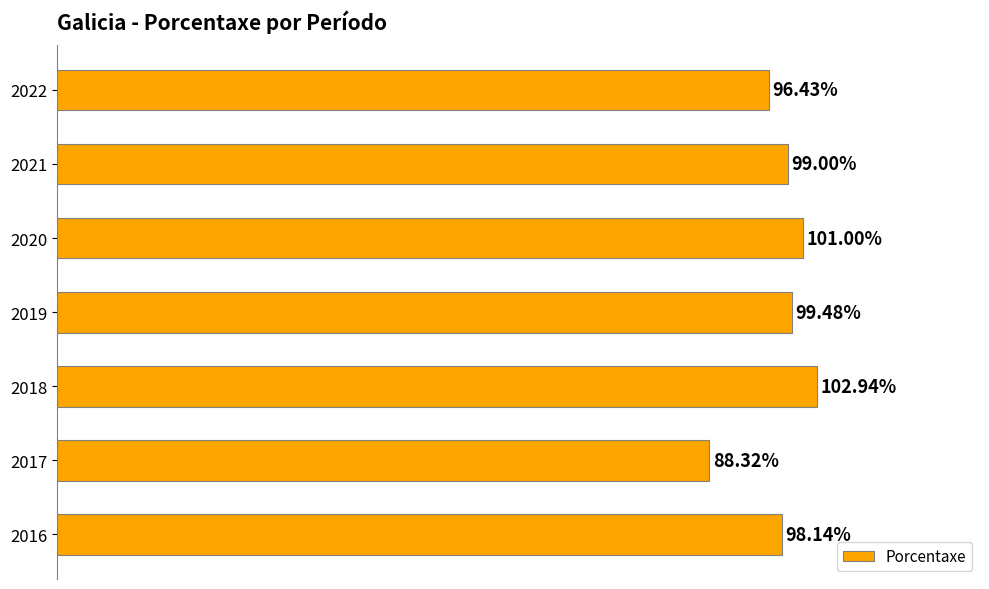

Rank the categories by value from highest to lowest.

2018, 2020, 2019, 2021, 2016, 2022, 2017